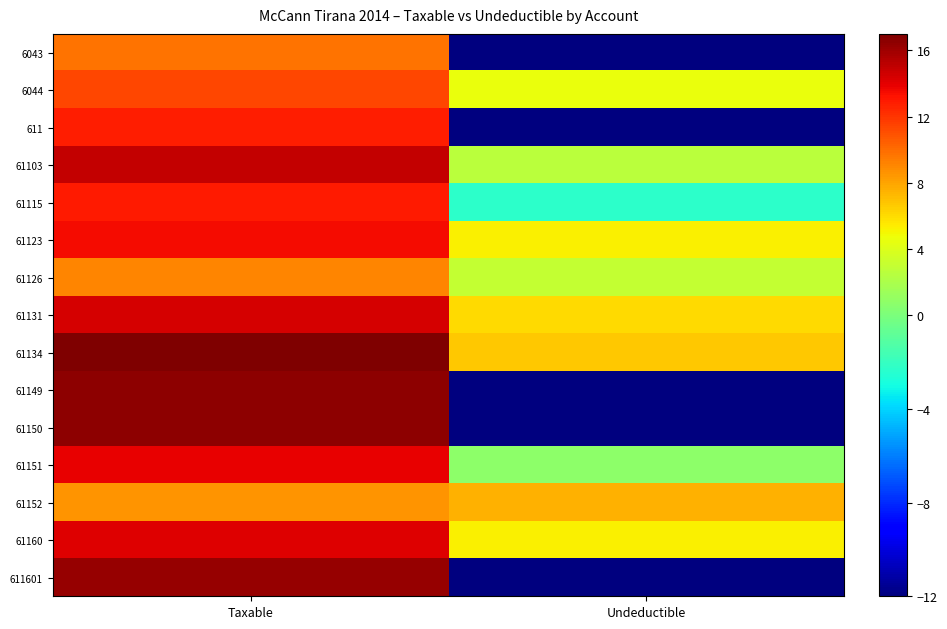

What is the total value across all series at Undeductible?

-20.8